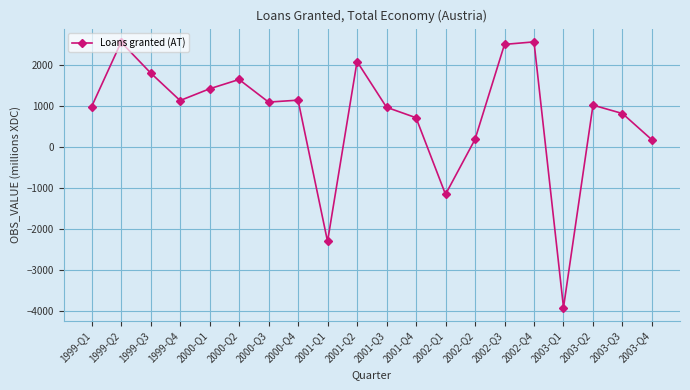

True or false: there are more than 2 points higher than both neighbors.

True